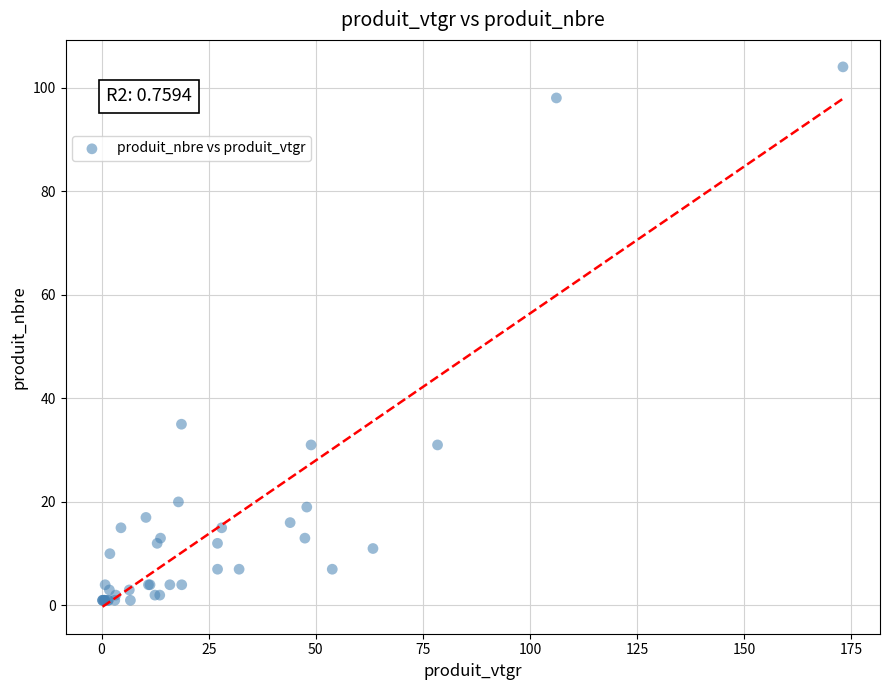

What Y value in the scatter plot is closest to 52?

35